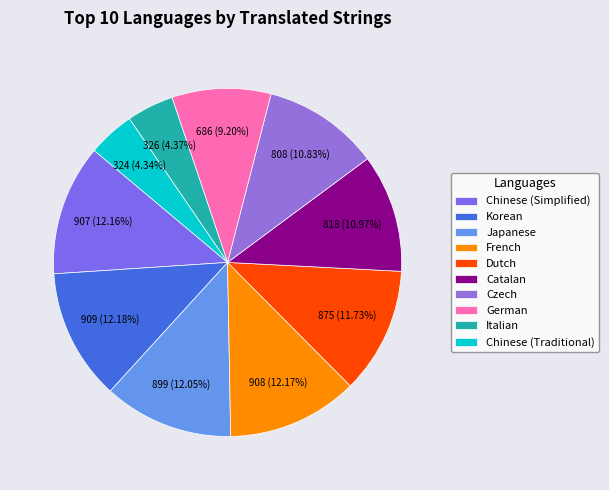

To the nearest percent, what portion does French represent?

12%